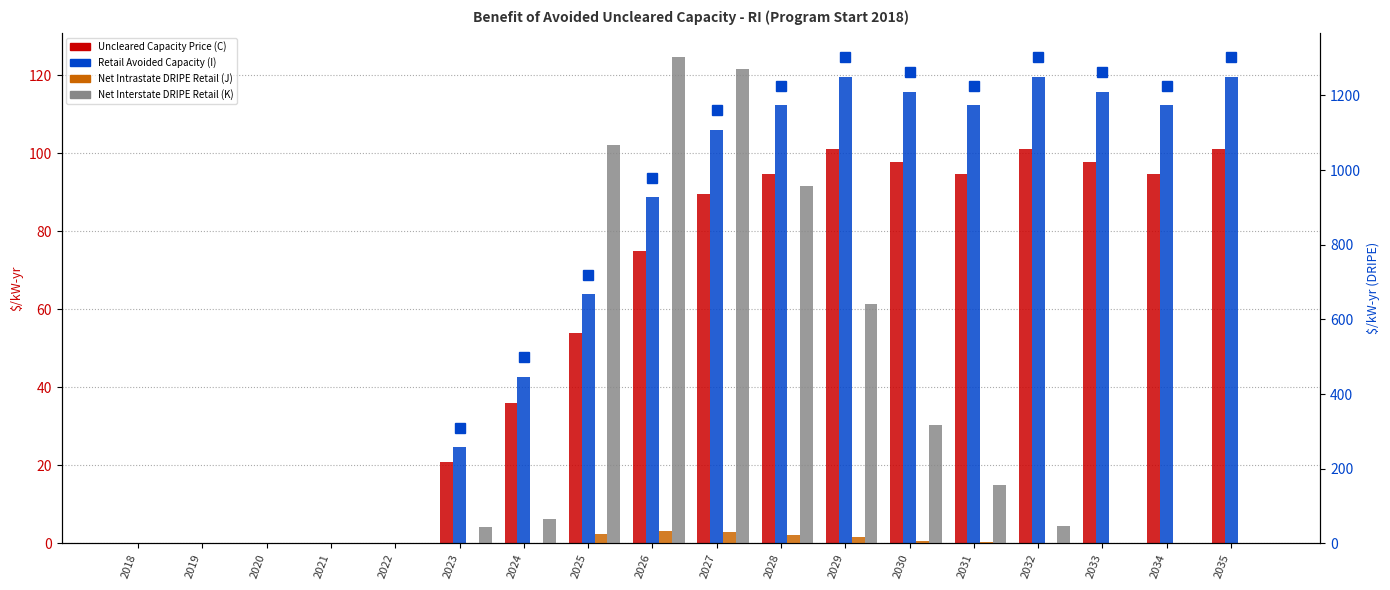

Reading right to left, what are all the values shown in this chart?

Uncleared Capacity Price (C): 101.0	94.8	97.7	101.0	94.8	97.7	101.0	94.8	89.5	74.9	53.9	36.0	20.8	0.0	0.0	0.0	0.0	0.0
Retail Avoided Capacity (I): 119.7	112.3	115.8	119.7	112.3	115.8	119.7	112.3	106.1	88.7	63.9	42.7	24.6	0.0	0.0	0.0	0.0	0.0
Net Intrastate DRIPE Retail (J): 0.0	0.0	0.0	1.2	3.9	8.0	16.1	24.1	31.9	32.7	26.5	1.7	1.1	0.0	0.0	0.0	0.0	0.0
Net Interstate DRIPE Retail (K): 0.0	0.0	0.0	47.5	156.1	317.7	641.5	958.6	1270.8	1302.9	1066.3	65.7	43.2	0.0	0.0	0.0	0.0	0.0